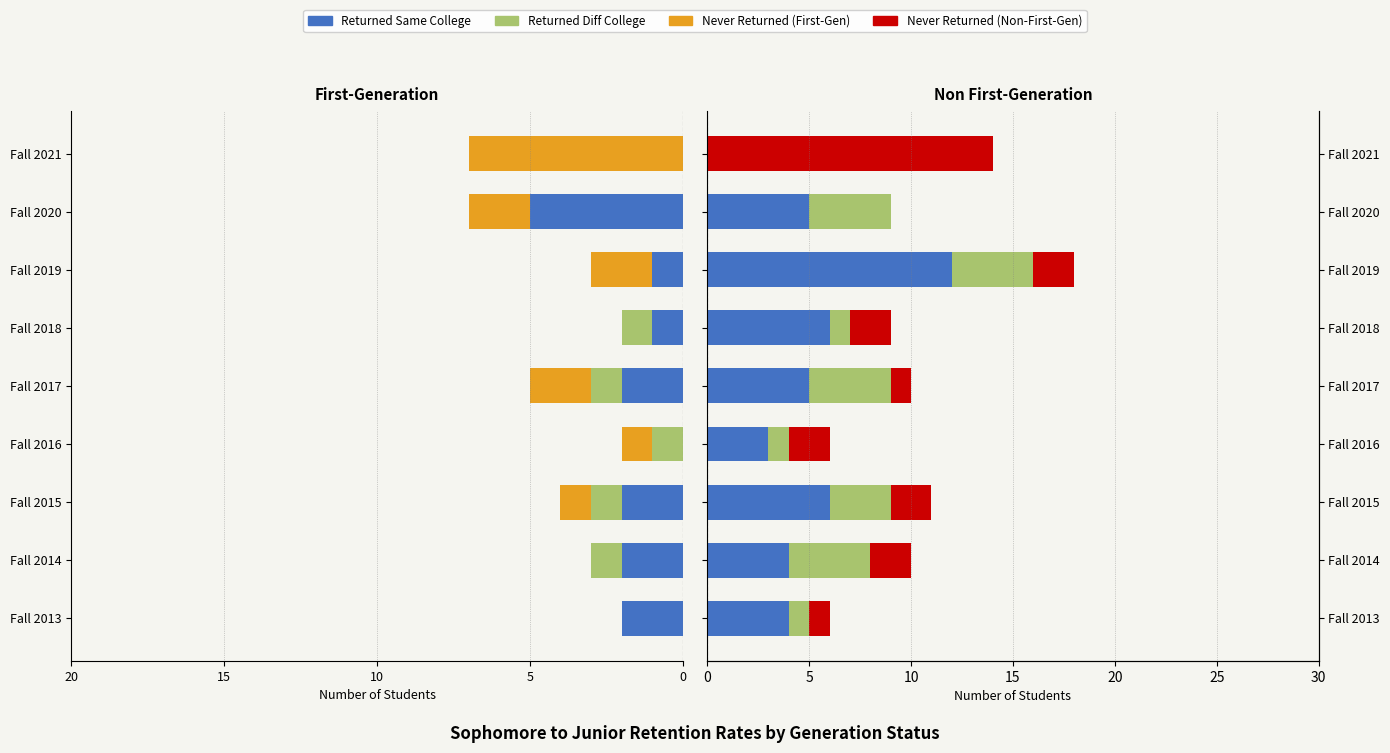

What is the difference between the Returned Diff College values at Fall 2014 and Fall 2015?

1